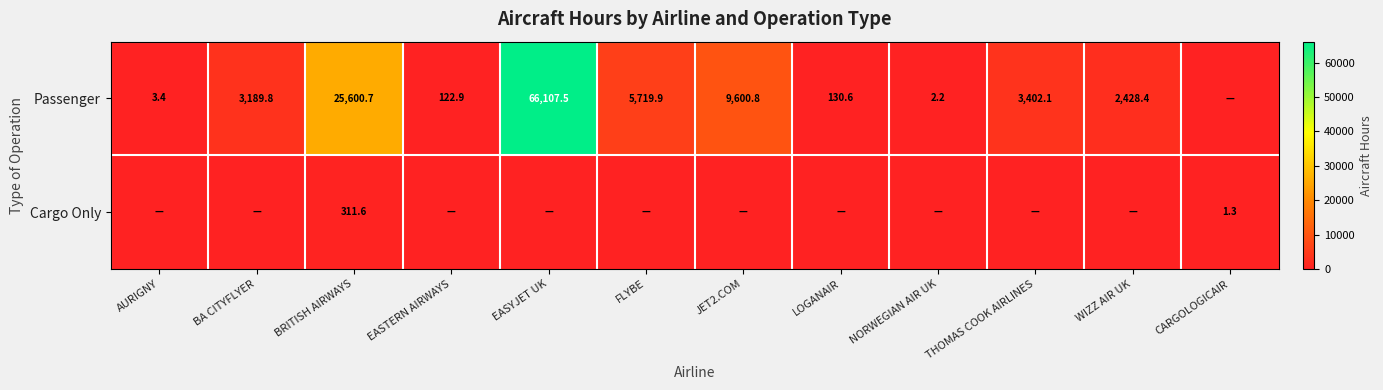

The Cargo Only series shows 311.6 at BRITISH AIRWAYS. True or false?

True